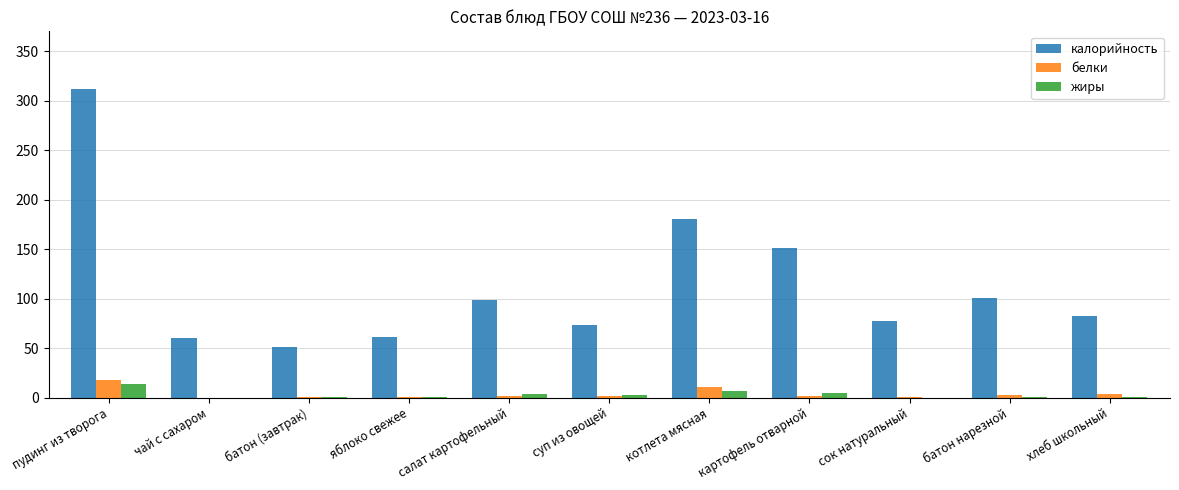

Are the bars grouped side by side (vs. stacked)?

Yes